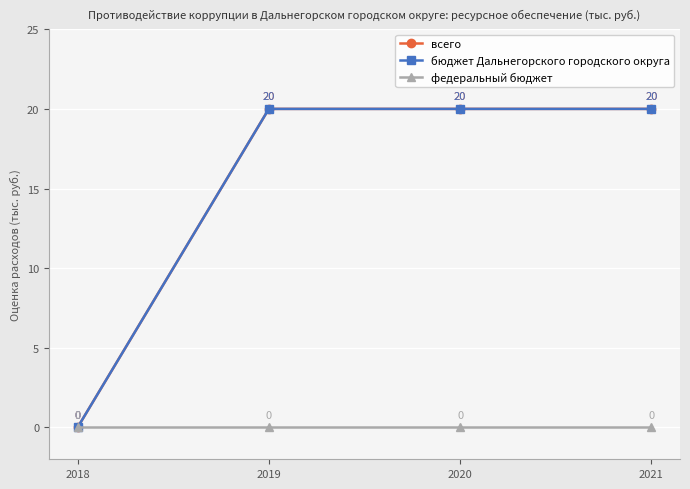

True or false: бюджет Дальнегорского городского округа and всего intersect in this chart.

False